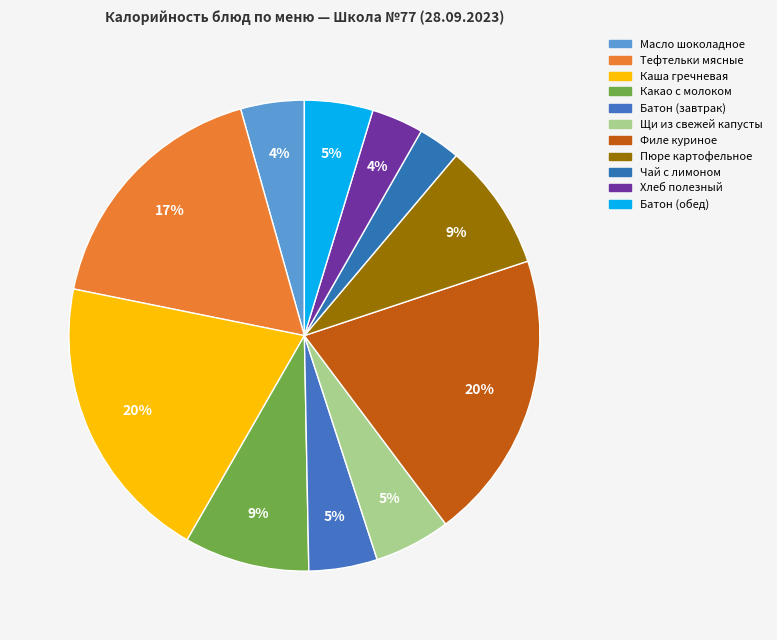

To the nearest percent, what percentage of the pie is Хлеб полезный?

4%